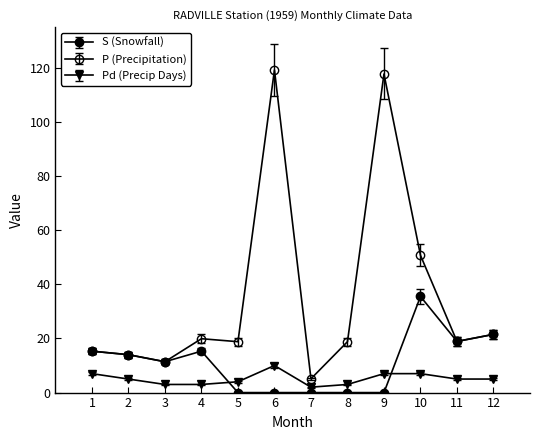

Count the number of categories in the chart.

12